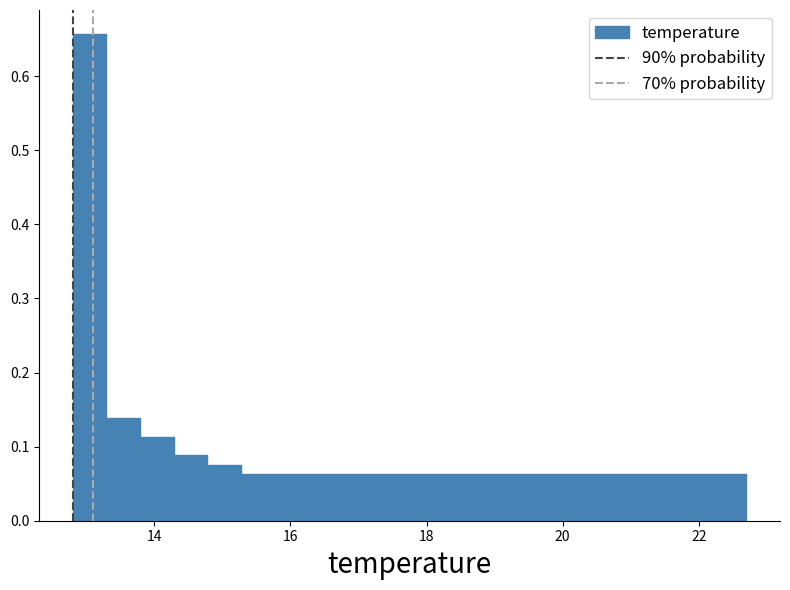

Around what value on the x-axis is the tallest bar? Give the approximate position of its centre, as read against the axis.

13.0